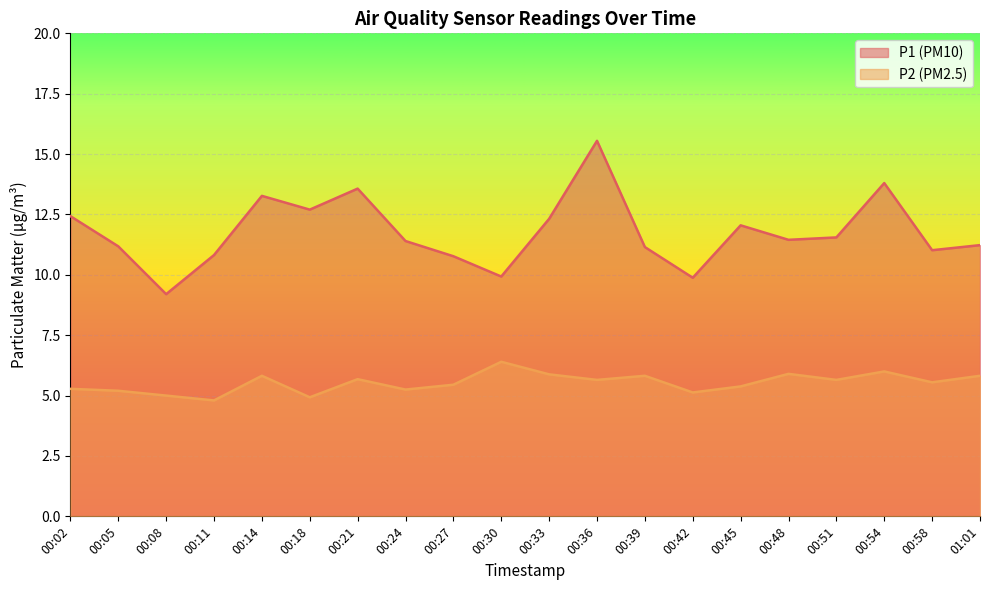

The P2 series shows 5.0 at 00:08. True or false?

True